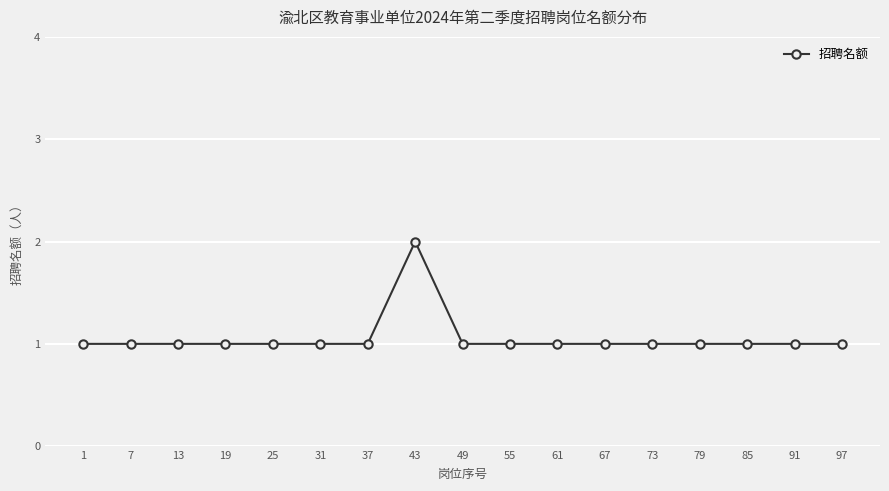

The value at 61 is 1. True or false?

True